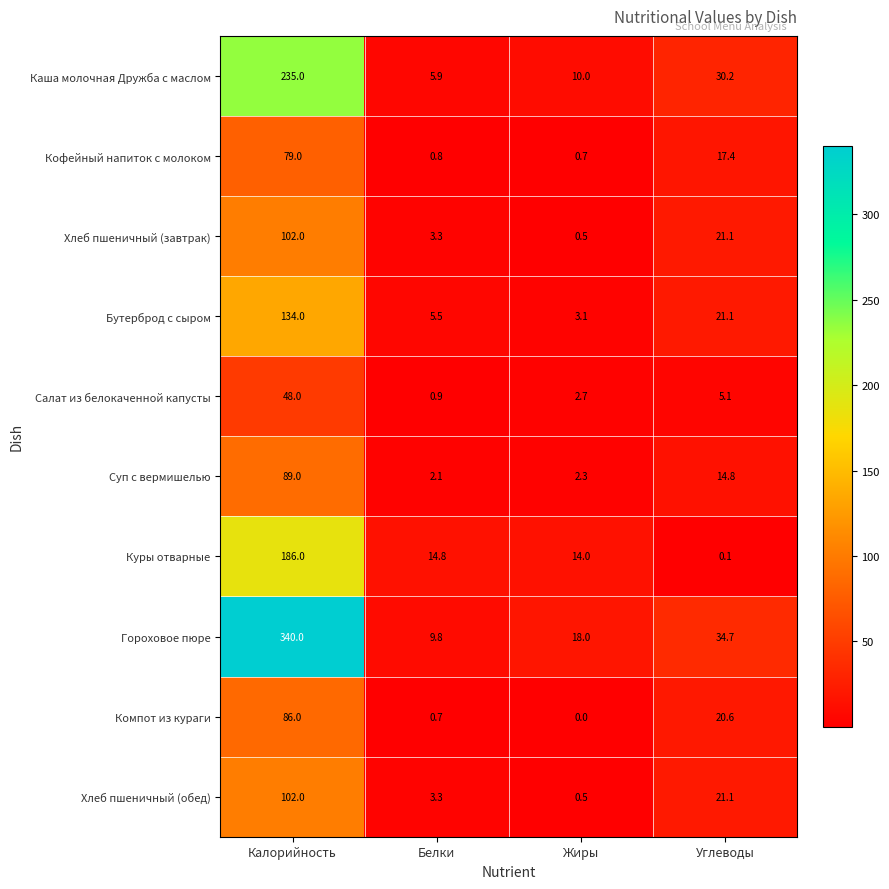

True or false: Куры отварные has a value of 0.1 at Углеводы.

True